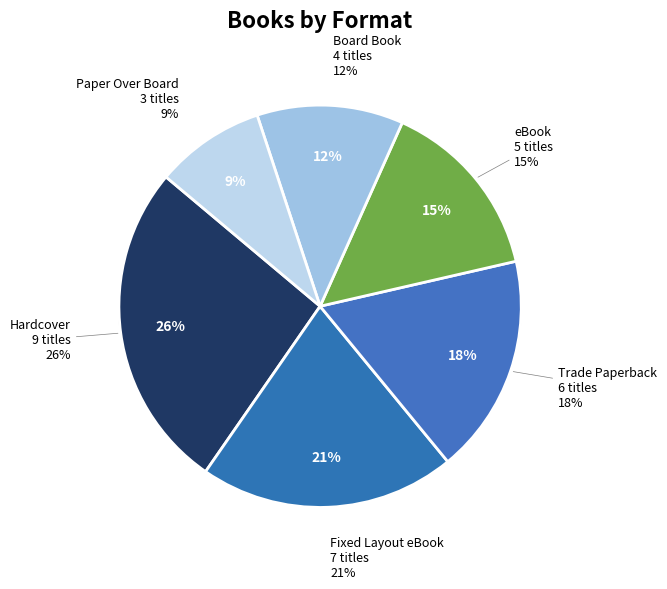

Count the number of slices in the pie.

6